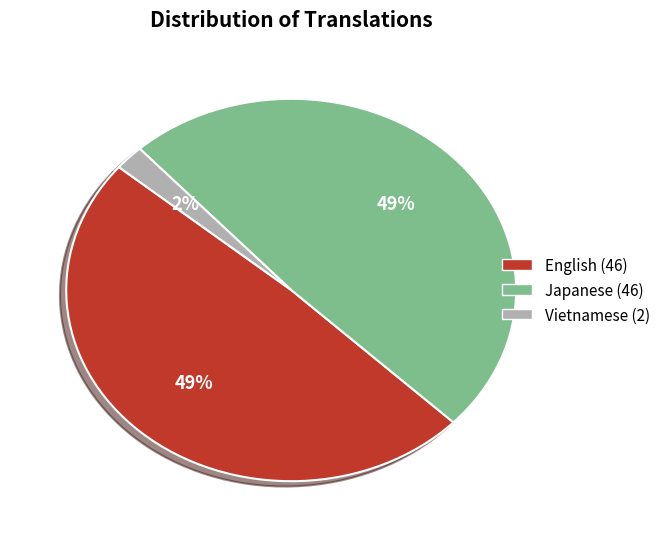

What is the smallest slice in the pie chart?

Vietnamese